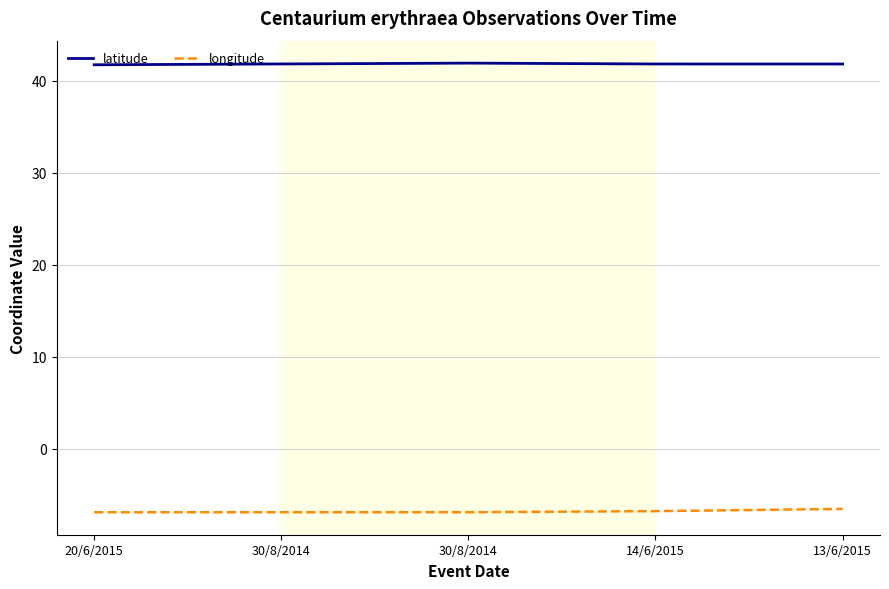

The value of longitude at 20/6/2015 is -6.9. True or false?

True